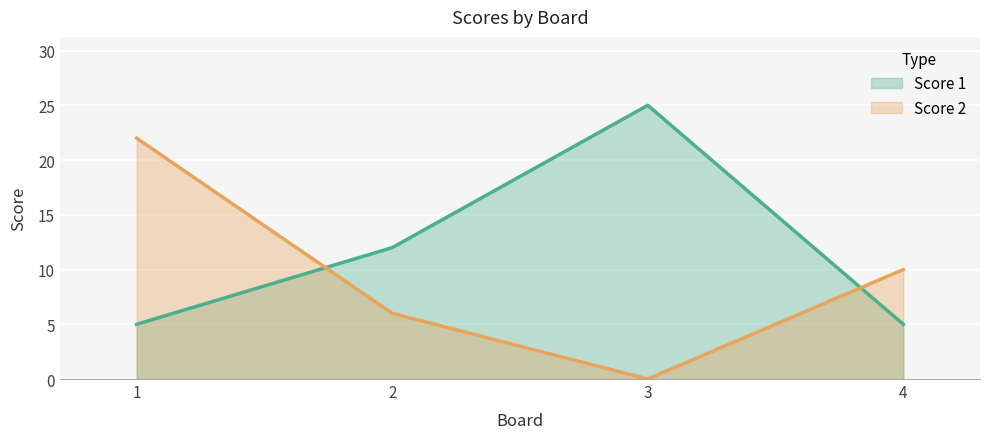

How many categories are shown in the chart?

4